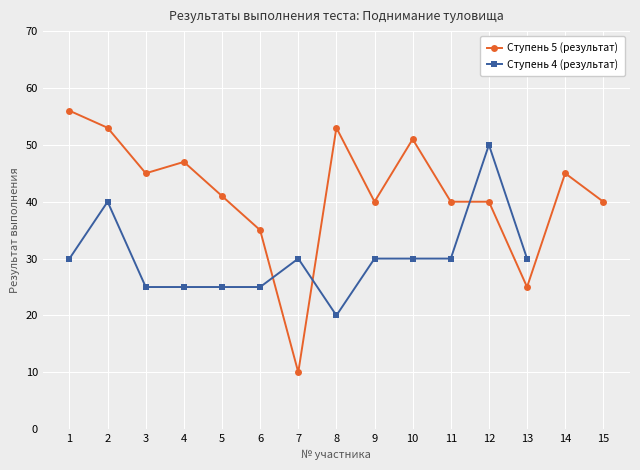

What is the maximum value shown in the chart?

56